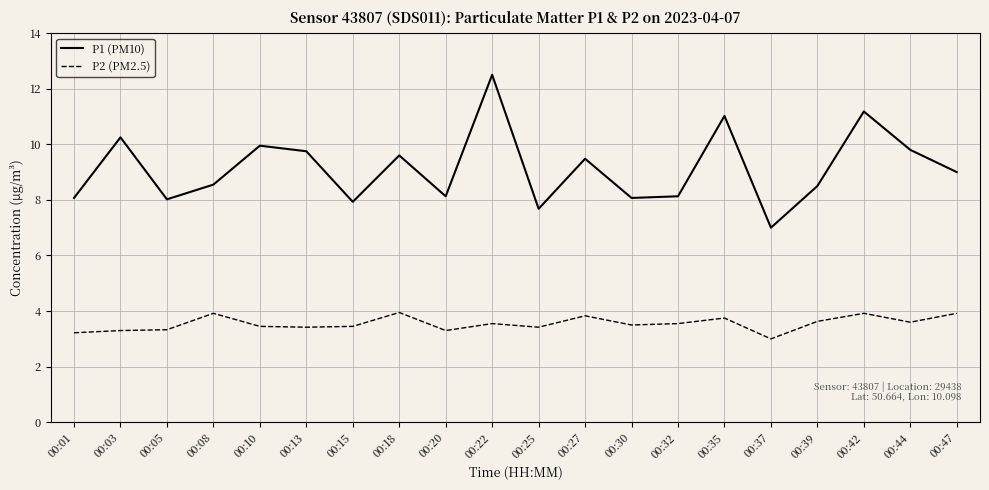

Which category has the lowest value in the P2 (PM2.5) series?

00:37